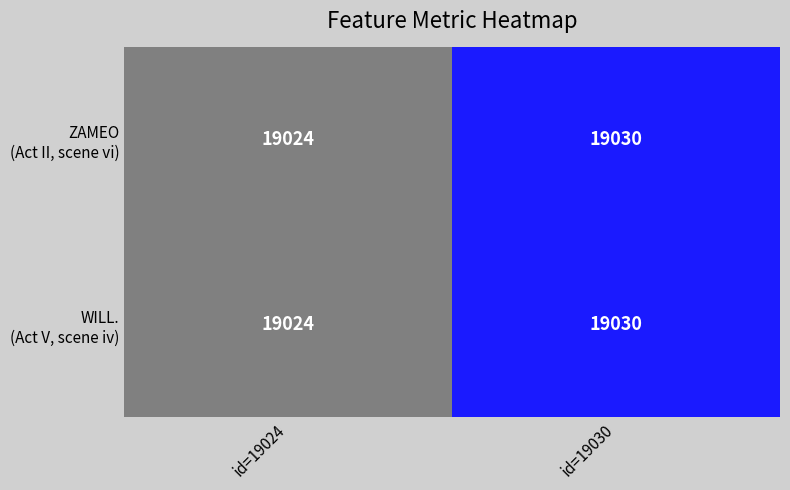

What is the greatest value displayed?

19030